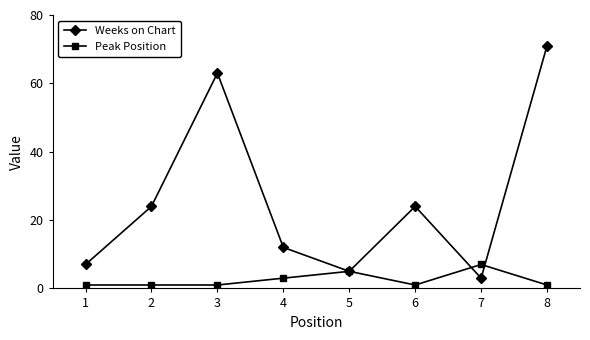

Between 2 and 8, which series saw the biggest shift?

Weeks on Chart